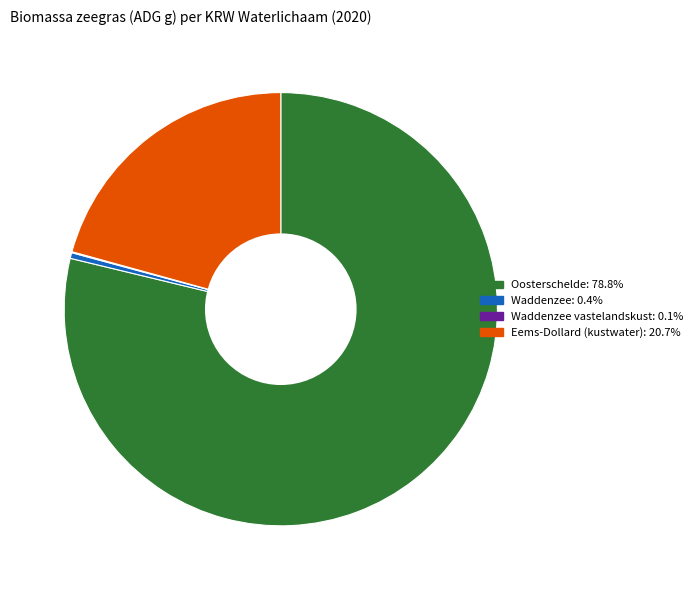

Is there a majority slice in this chart?

Yes